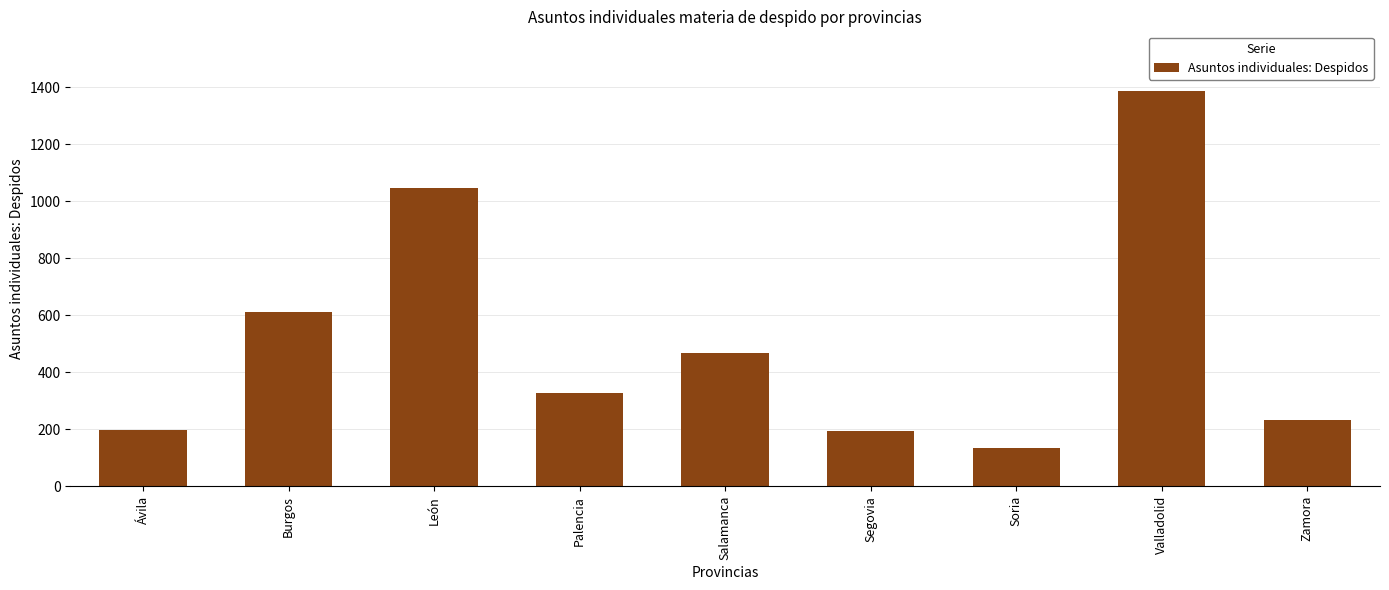

What is the greatest value displayed?

1388